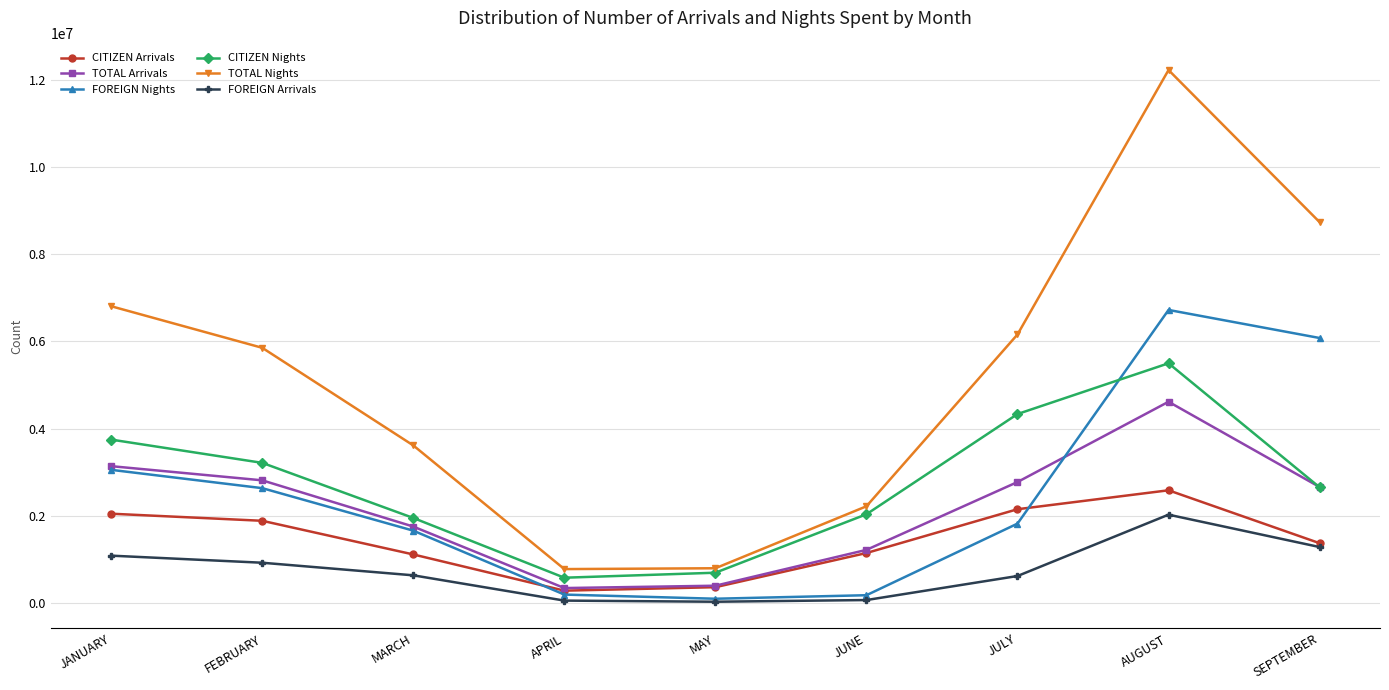

List the series in order of their peak value, highest first.

TOTAL Nights, FOREIGN Nights, CITIZEN Nights, TOTAL Arrivals, CITIZEN Arrivals, FOREIGN Arrivals